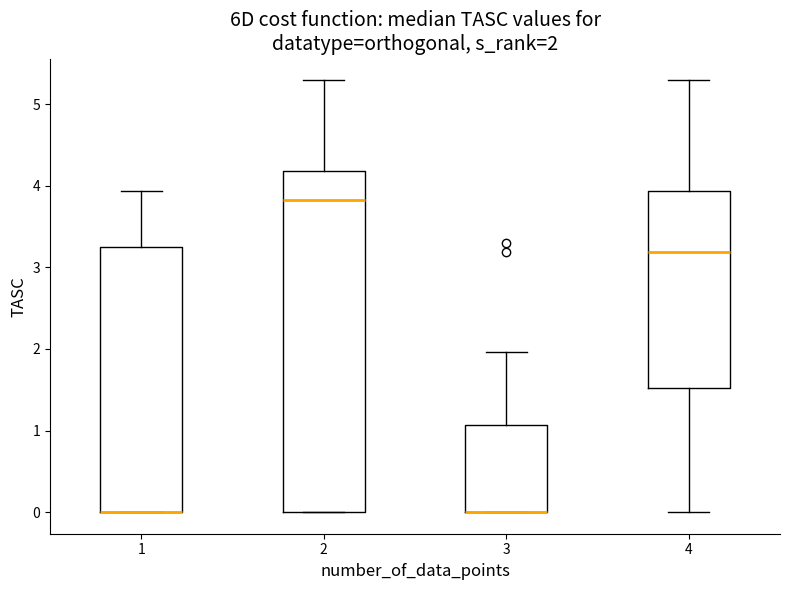

Comparing the boxes themselves (not the whiskers), which one is the tallest?

2